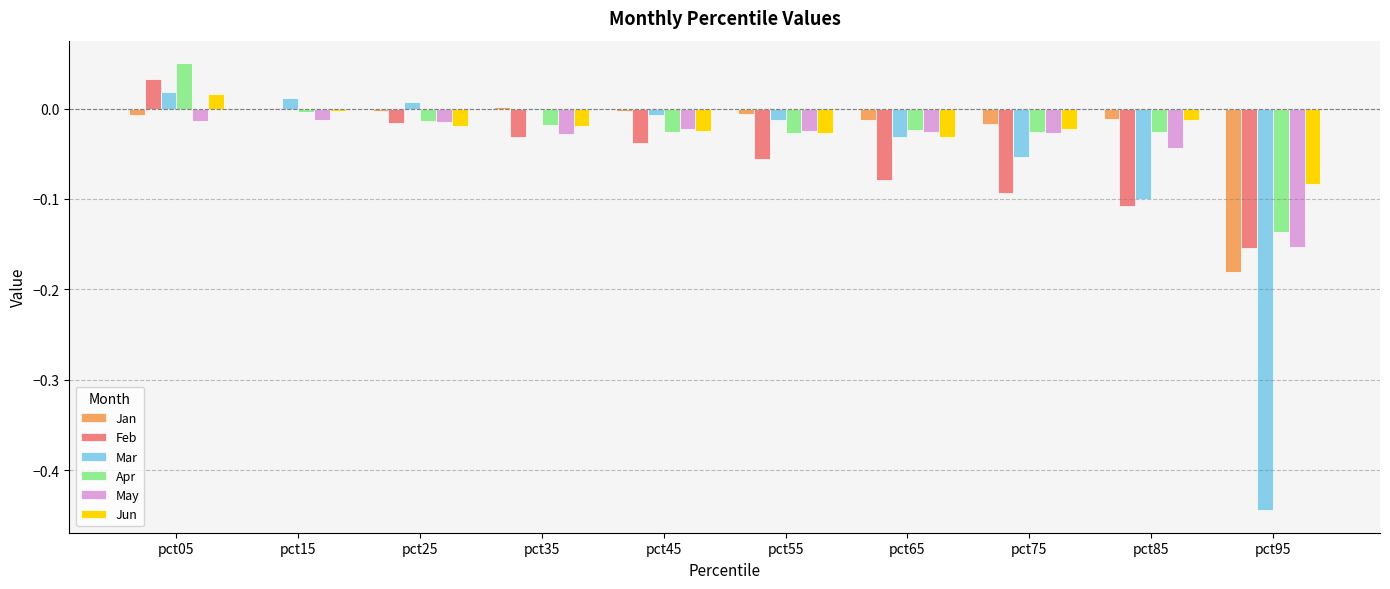

What is the total value across all series at pct85?

-0.3